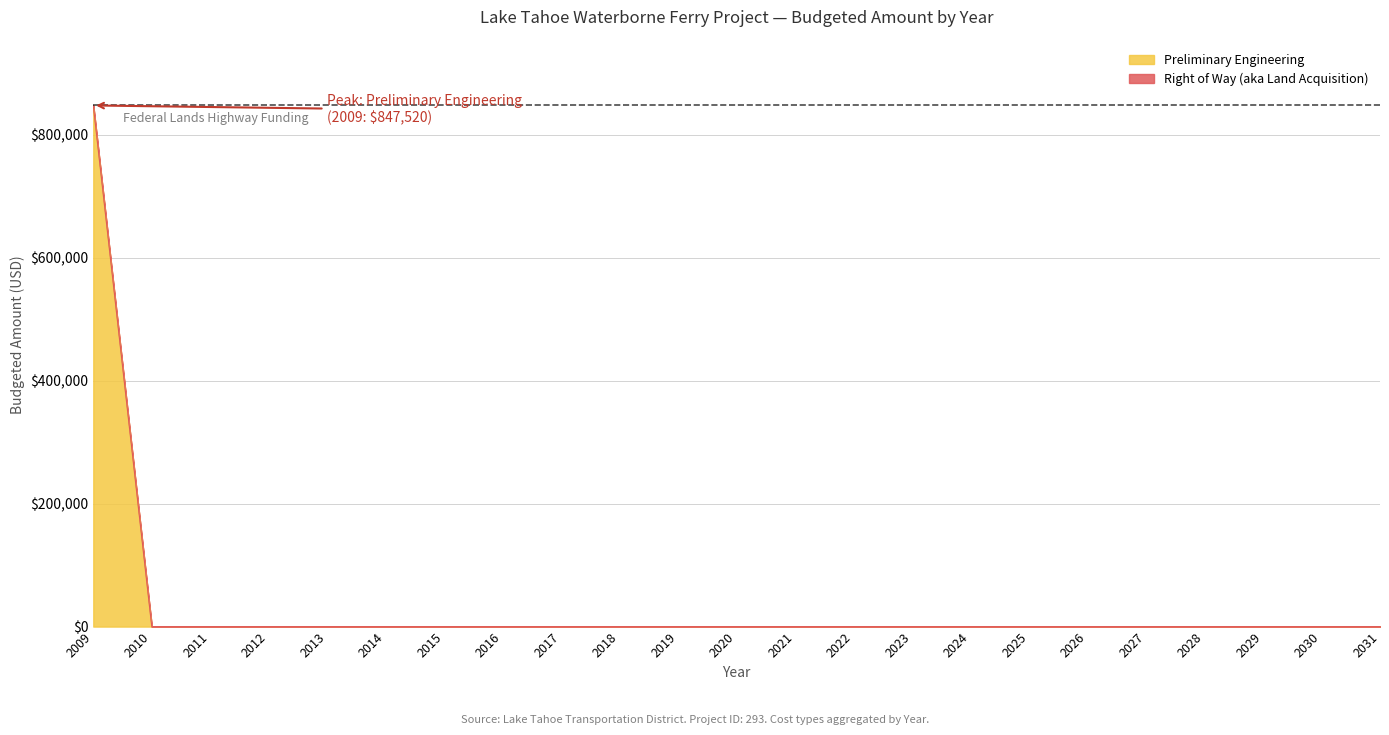

Count the number of values greater than 0.

1